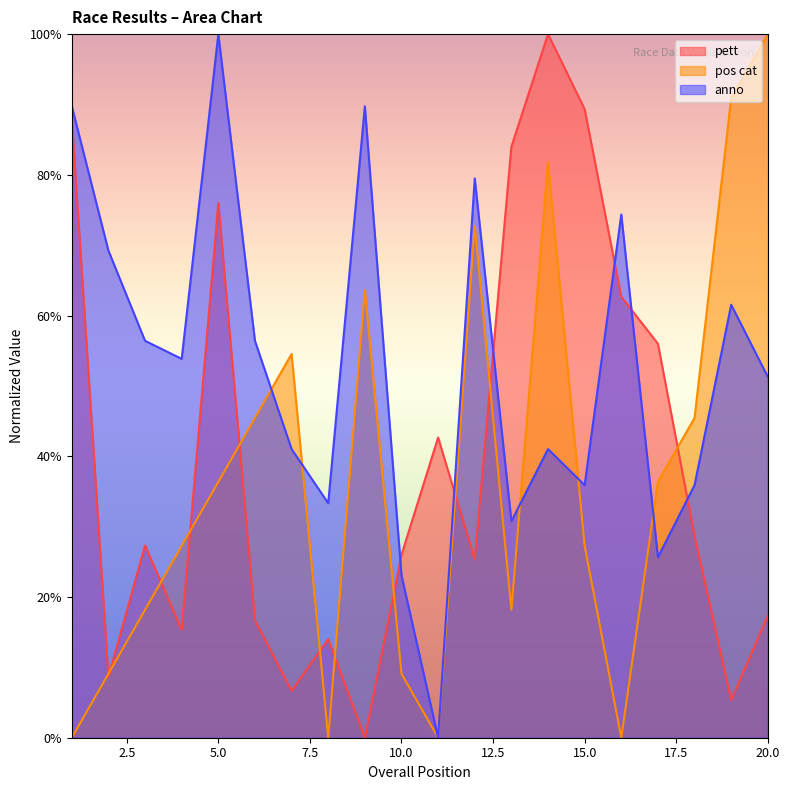

How many lines are shown in the chart?

3